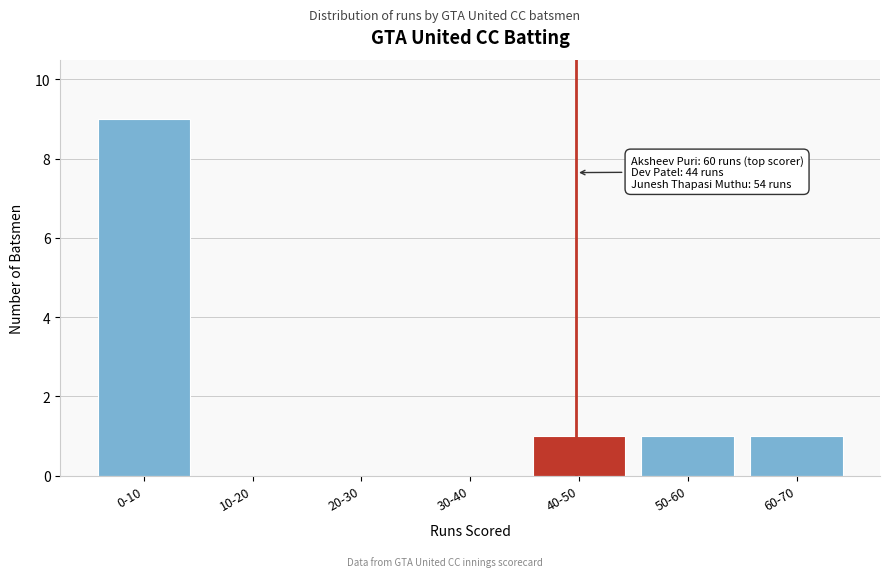

Reading right to left, what are all the values shown in this chart?

60-70=1	50-60=1	40-50=1	30-40=0	20-30=0	10-20=0	0-10=9